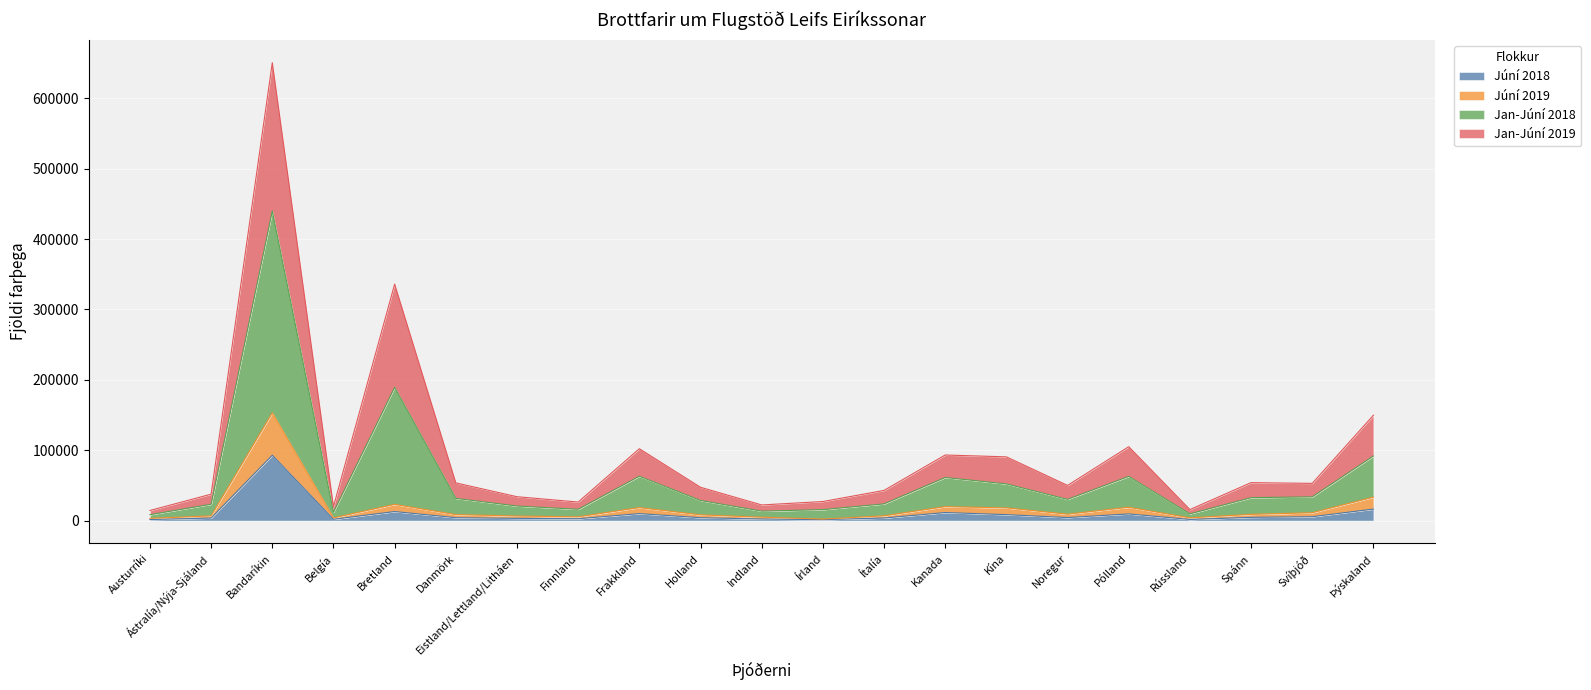

At which label does Júní 2018 first exceed 4134?

Bandaríkin